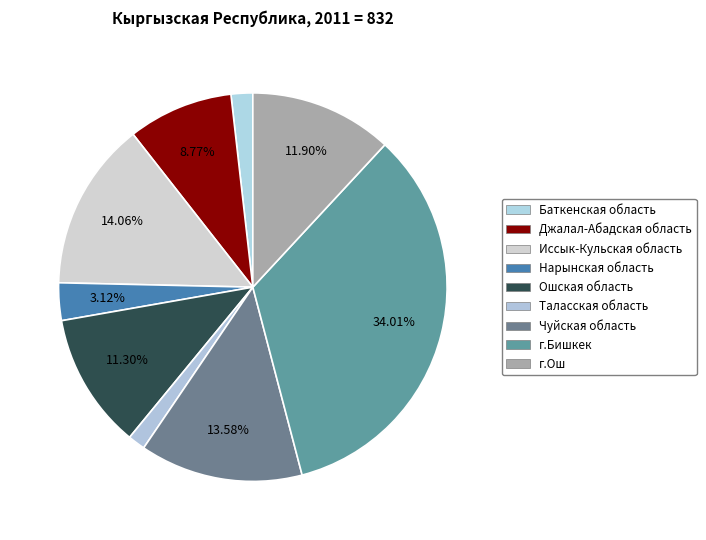

What is the total percentage of Баткенская область and г.Бишкек?

35.8%